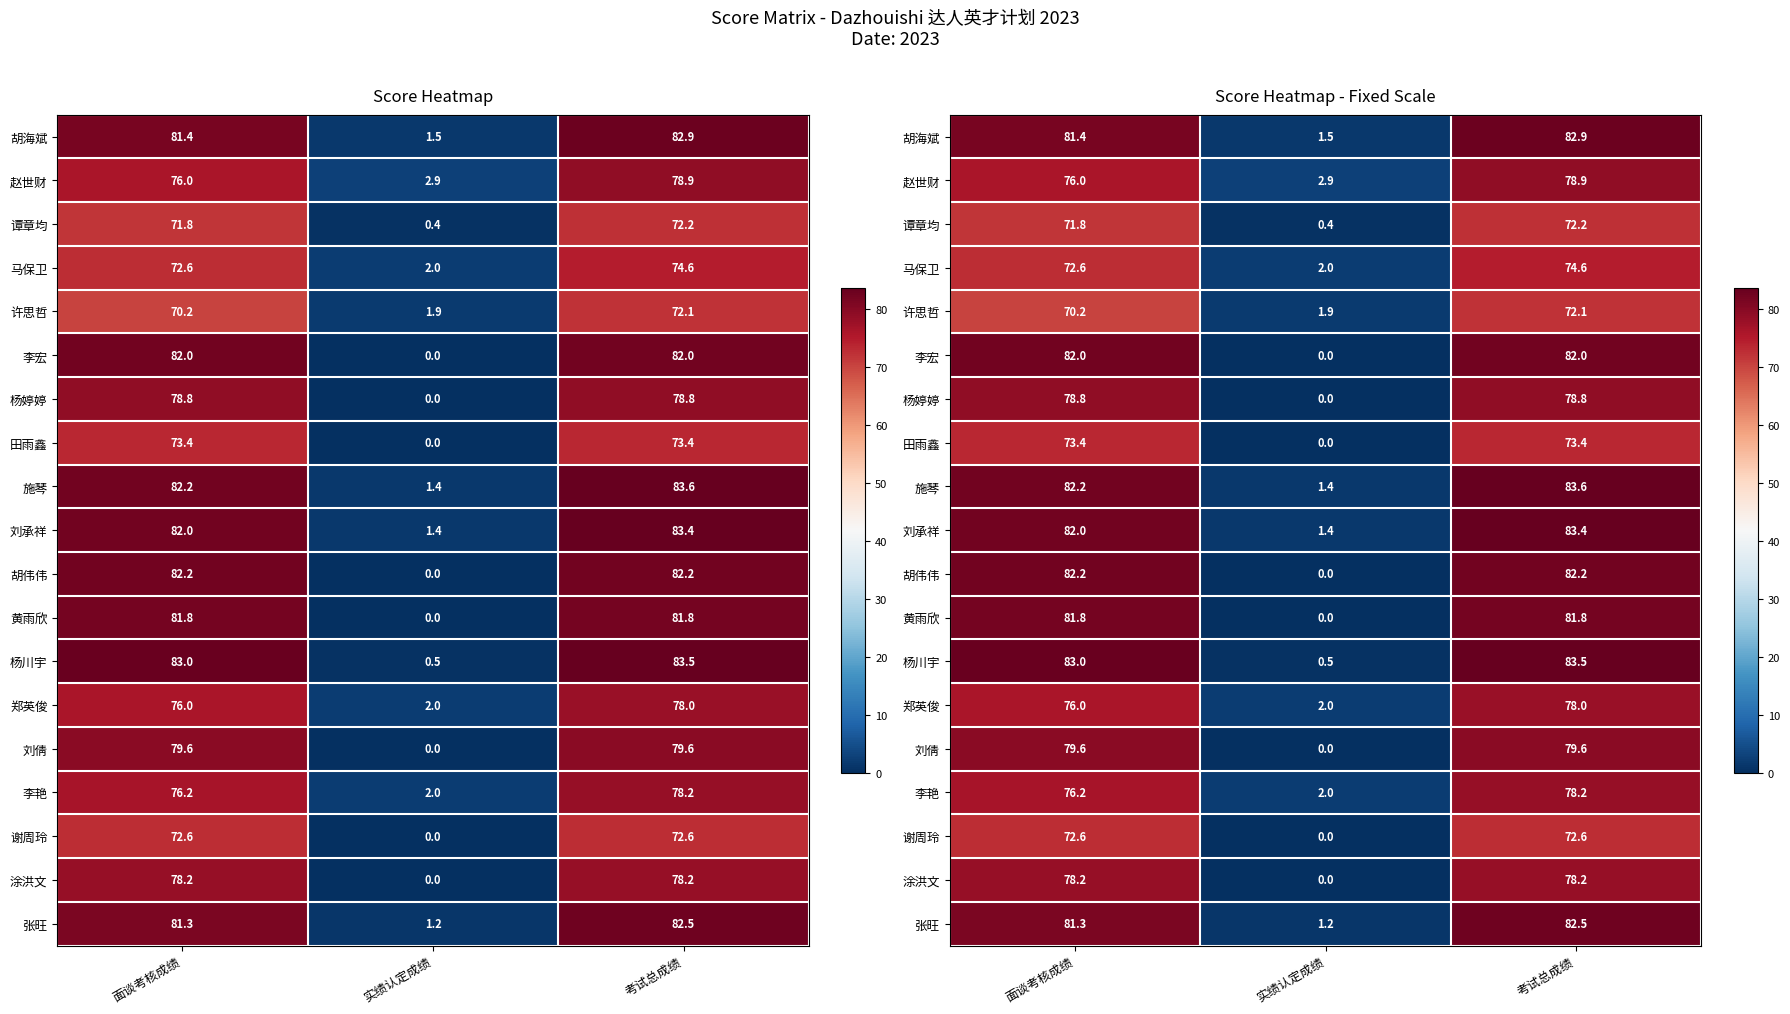

At which label is 李宏 closest to 41?

面谈考核成绩